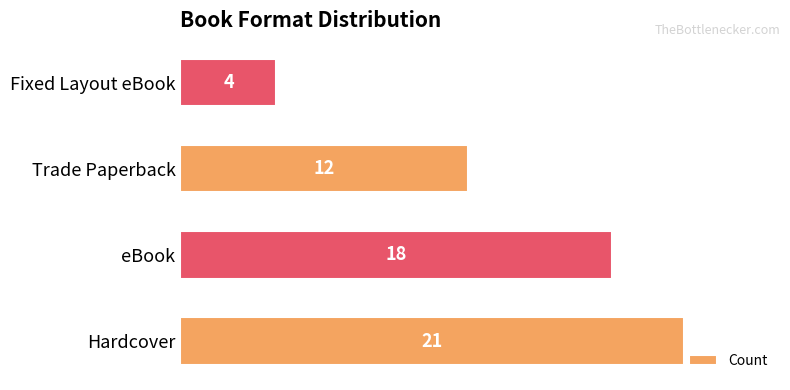

Count the number of data series in this chart.

1